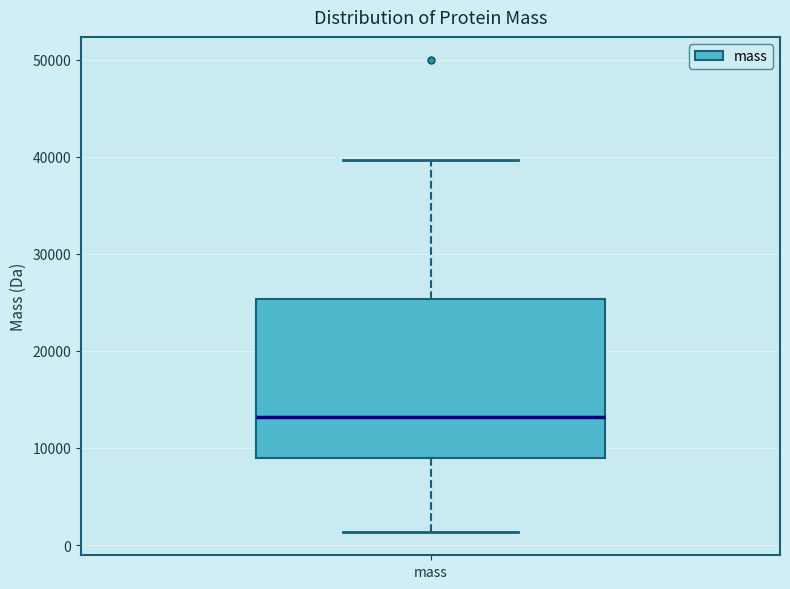

Where does the upper whisker of the box for mass end on the y-axis? The values are not printed on the chart, so give them approximately, as read against the axis.

40000